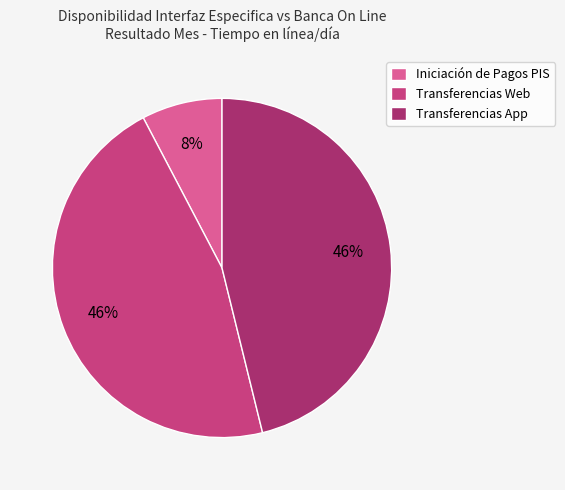

To the nearest percent, what is the combined percentage of Transferencias App and Transferencias Web?

92%